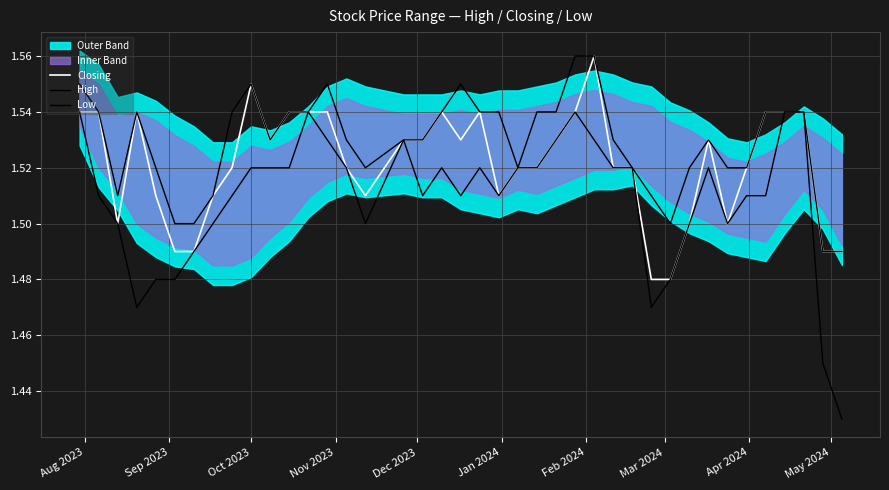

What is the average value of the Low series?

1.5